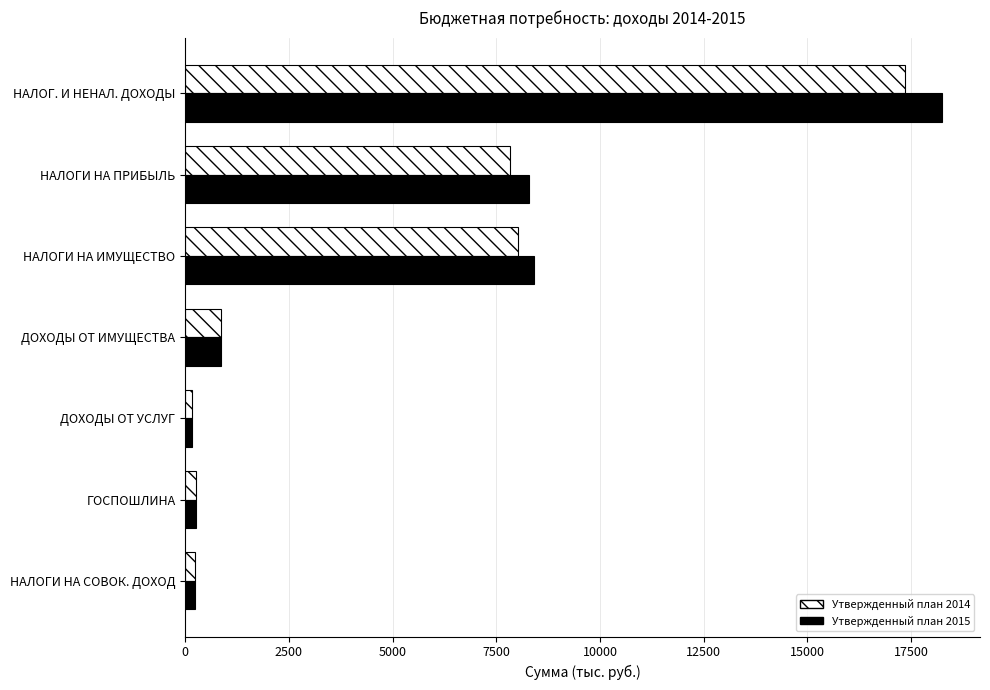

What is the highest value of the Утвержденный план 2014 series?

17355.2